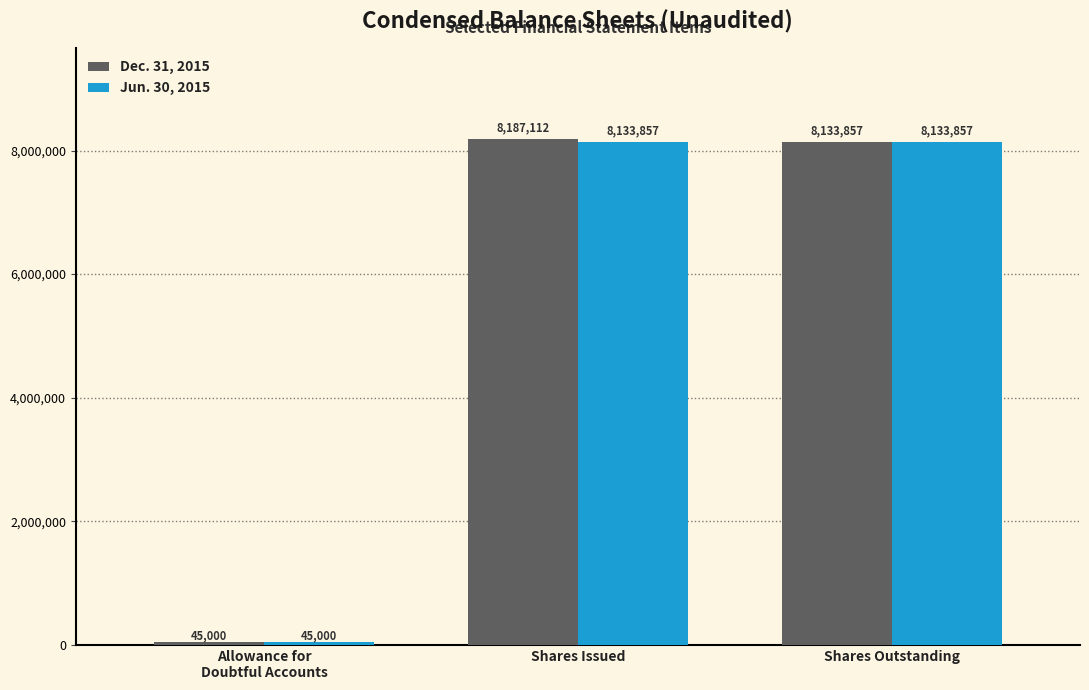

How many values in the Dec. 31, 2015 series are below 8133857?

1